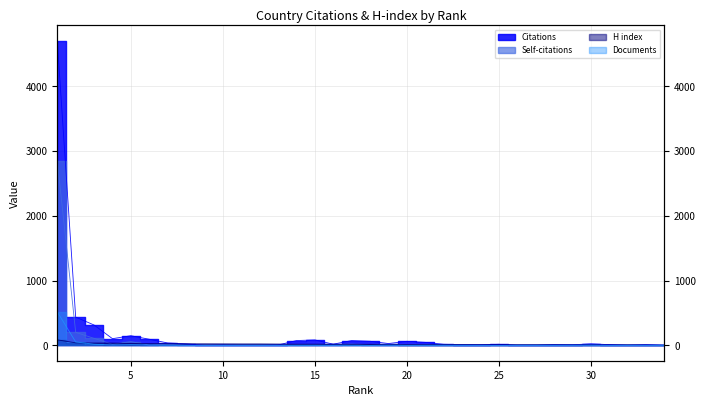

Between 16 and 1, which is larger?

1